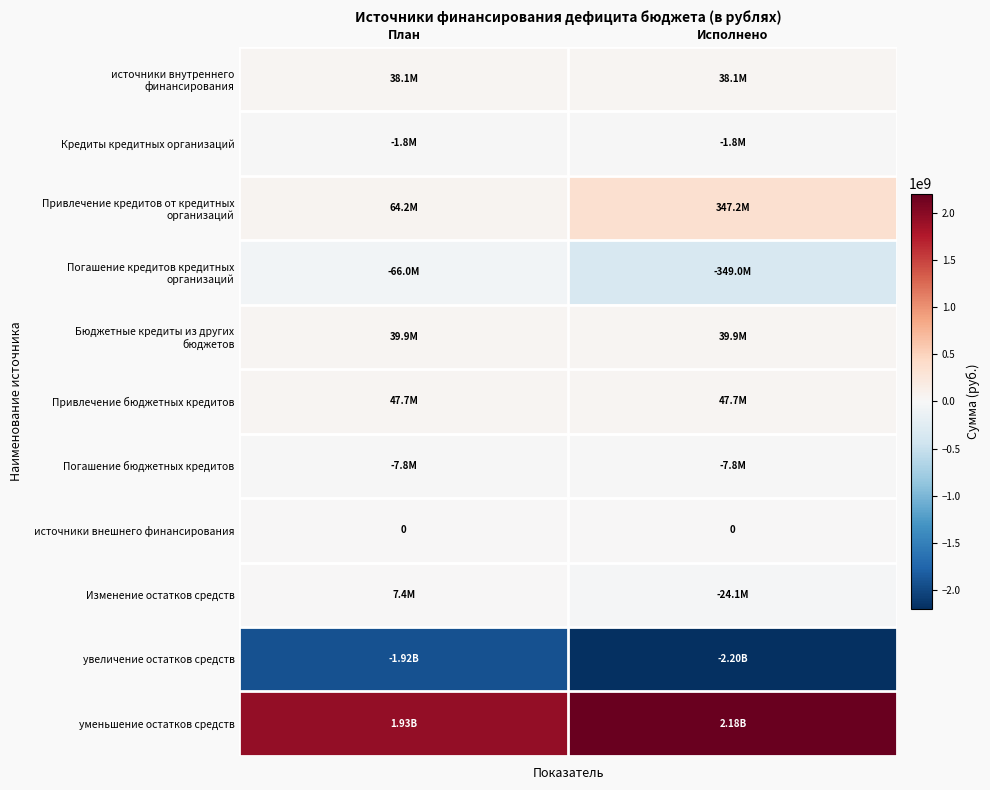

Rank the series by their maximum value, from lowest to highest.

увеличение остатков средств, Погашение кредитов кредитных организаций, Погашение бюджетных кредитов, Кредиты кредитных организаций, источники внешнего финансирования, Изменение остатков средств, источники внутреннего финансирования, Бюджетные кредиты из других бюджетов, Привлечение бюджетных кредитов, Привлечение кредитов от кредитных организаций, уменьшение остатков средств